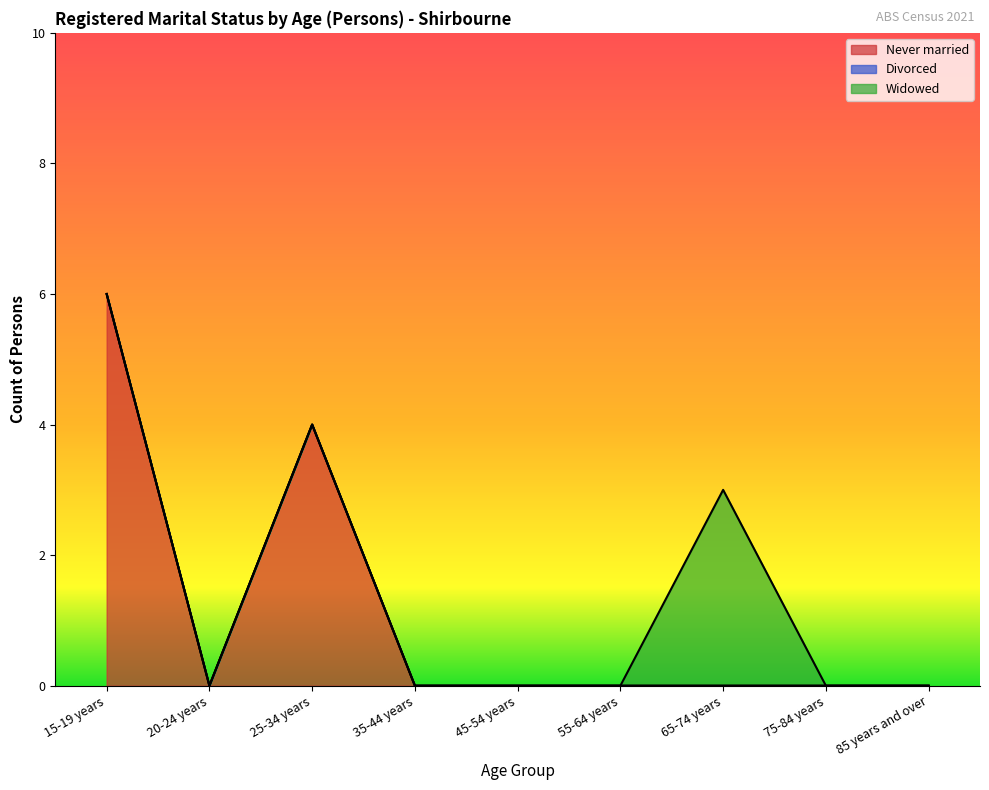

True or false: Never married has a value of 2 at 45-54 years.

False